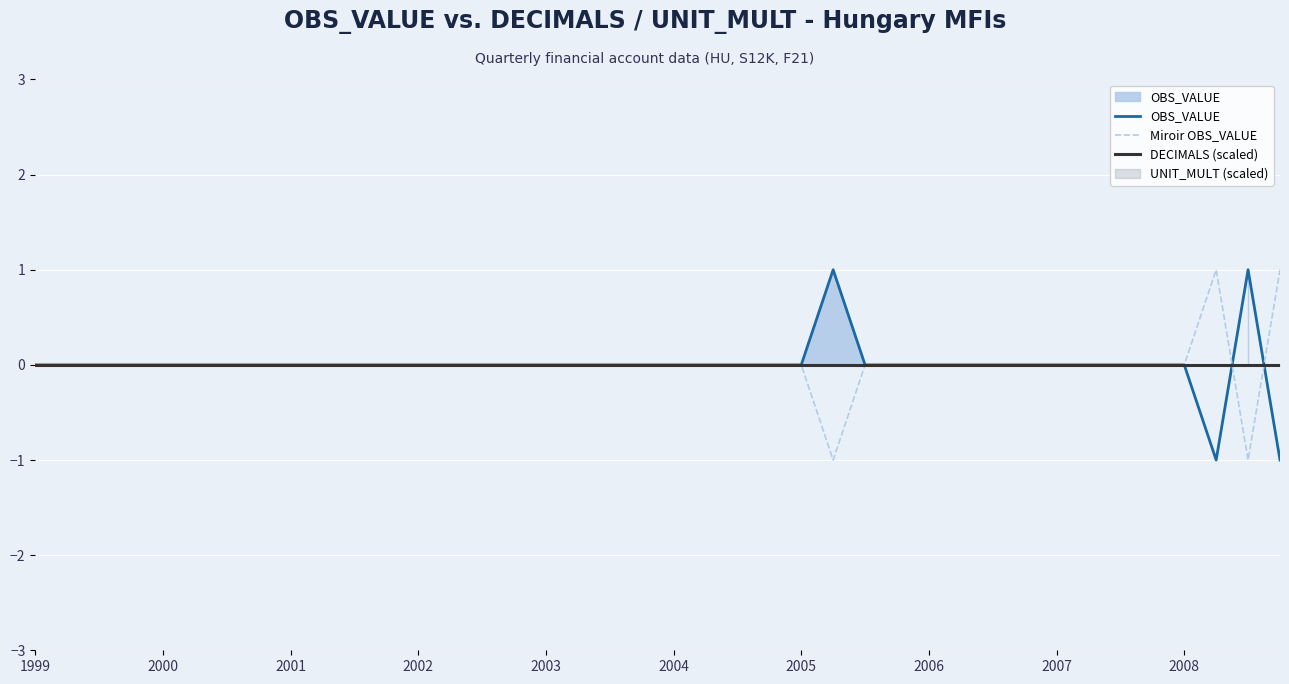

True or false: OBS_VALUE has more than 0 interior local peaks.

True